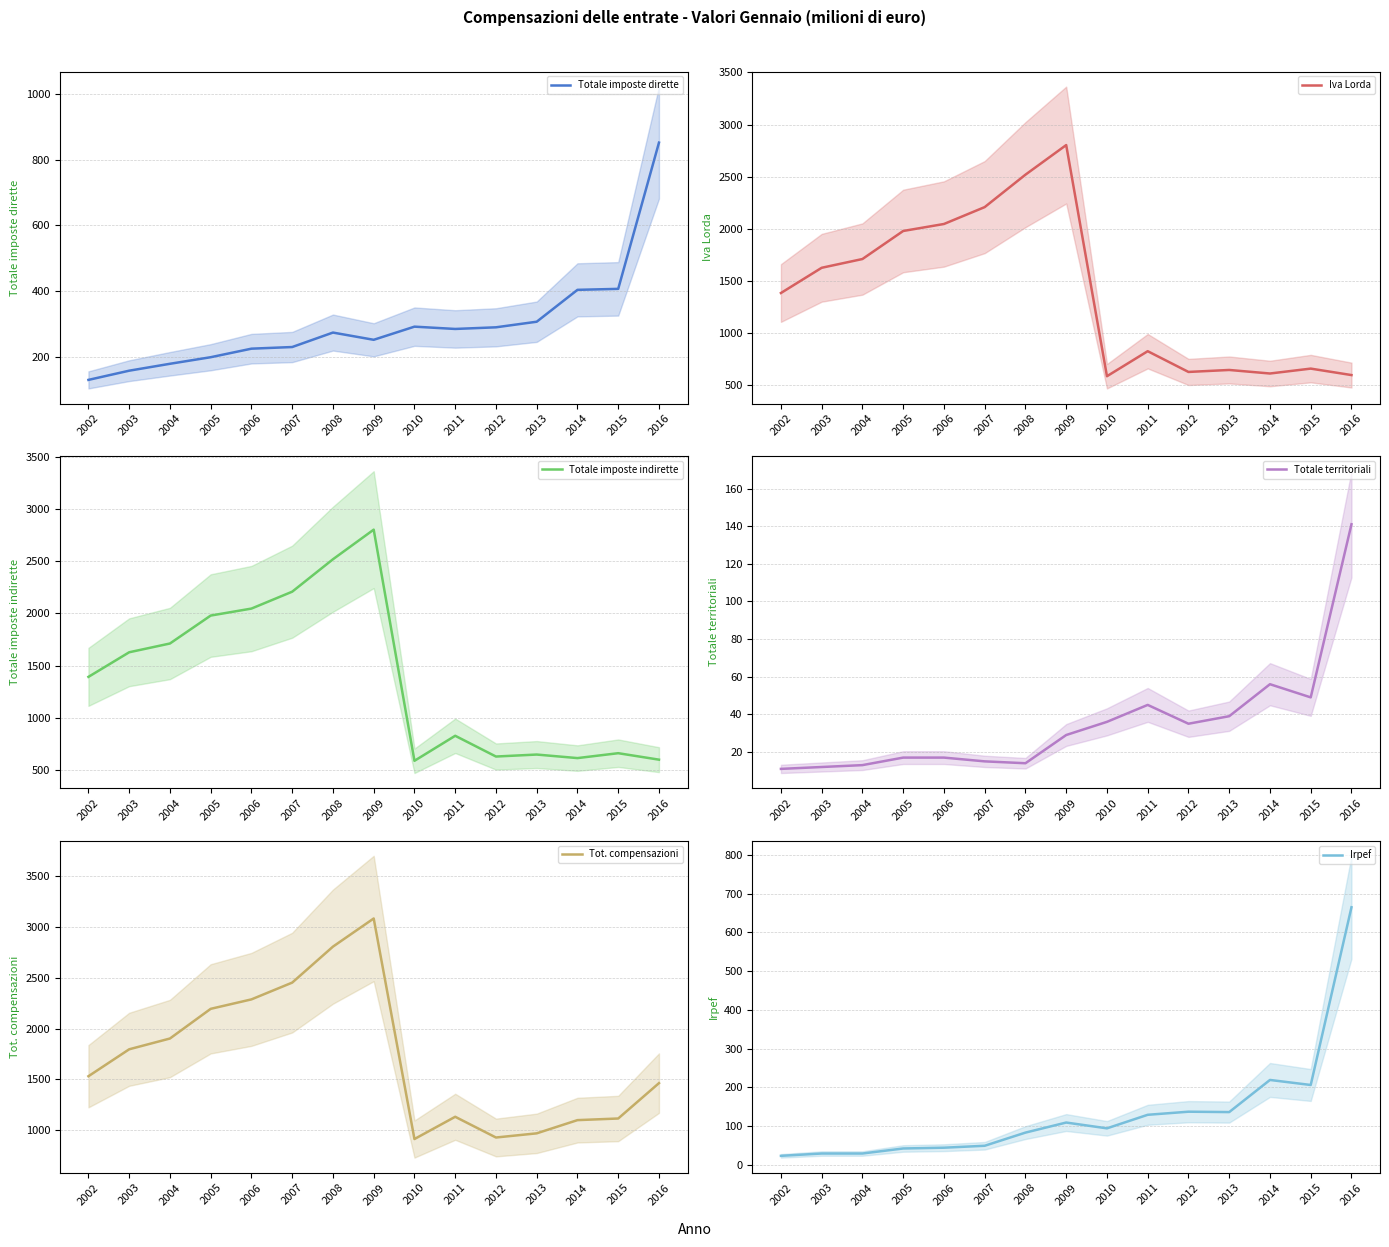

How many values in the Tot. compensazioni series are below 1532?

7